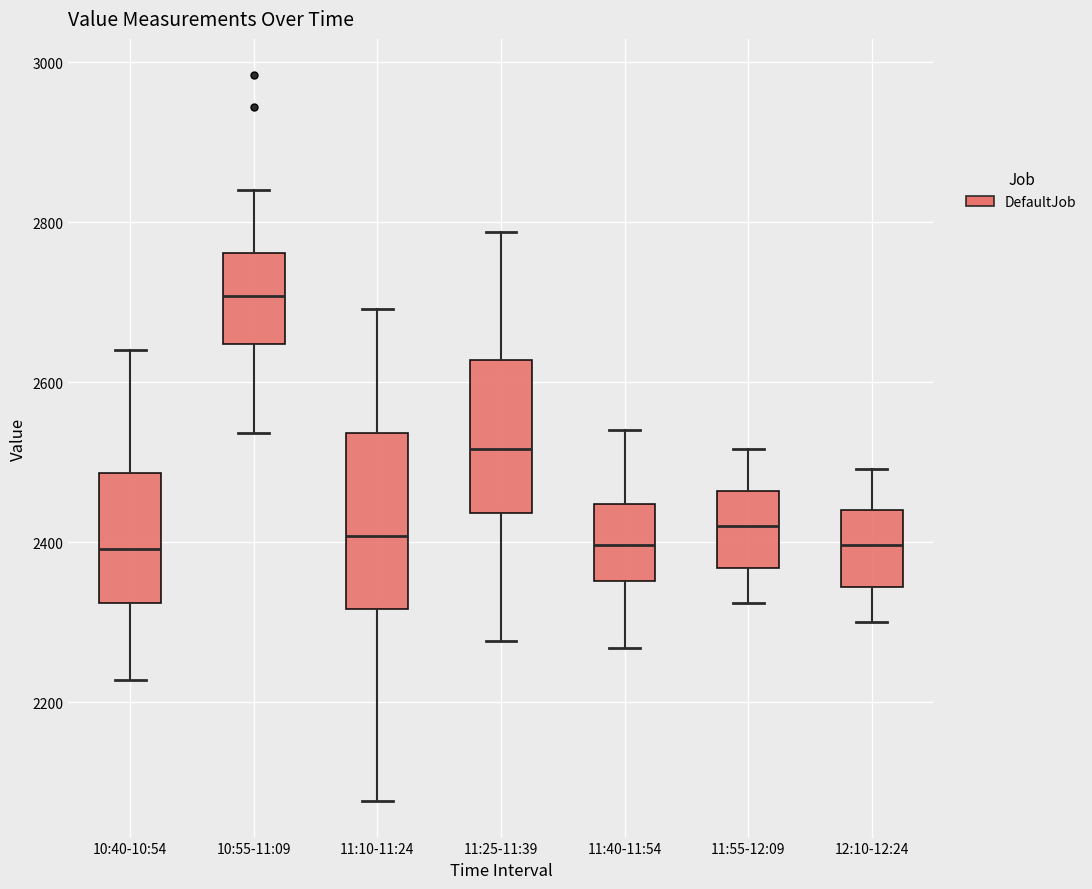

Reading left to right, read every box against the y-axis: the position of its median line, the range the box covers, and the ends of its whiskers. The values are not printed on the chart, so give them approximately, as read against the axis.

10:40-10:54: median 2400, box 2320 to 2480, whiskers 2220 to 2640
10:55-11:09: median 2700, box 2640 to 2760, whiskers 2540 to 2840
11:10-11:24: median 2400, box 2320 to 2540, whiskers 2080 to 2700
11:25-11:39: median 2520, box 2440 to 2620, whiskers 2280 to 2780
11:40-11:54: median 2400, box 2360 to 2440, whiskers 2260 to 2540
11:55-12:09: median 2420, box 2360 to 2460, whiskers 2320 to 2520
12:10-12:24: median 2400, box 2340 to 2440, whiskers 2300 to 2500